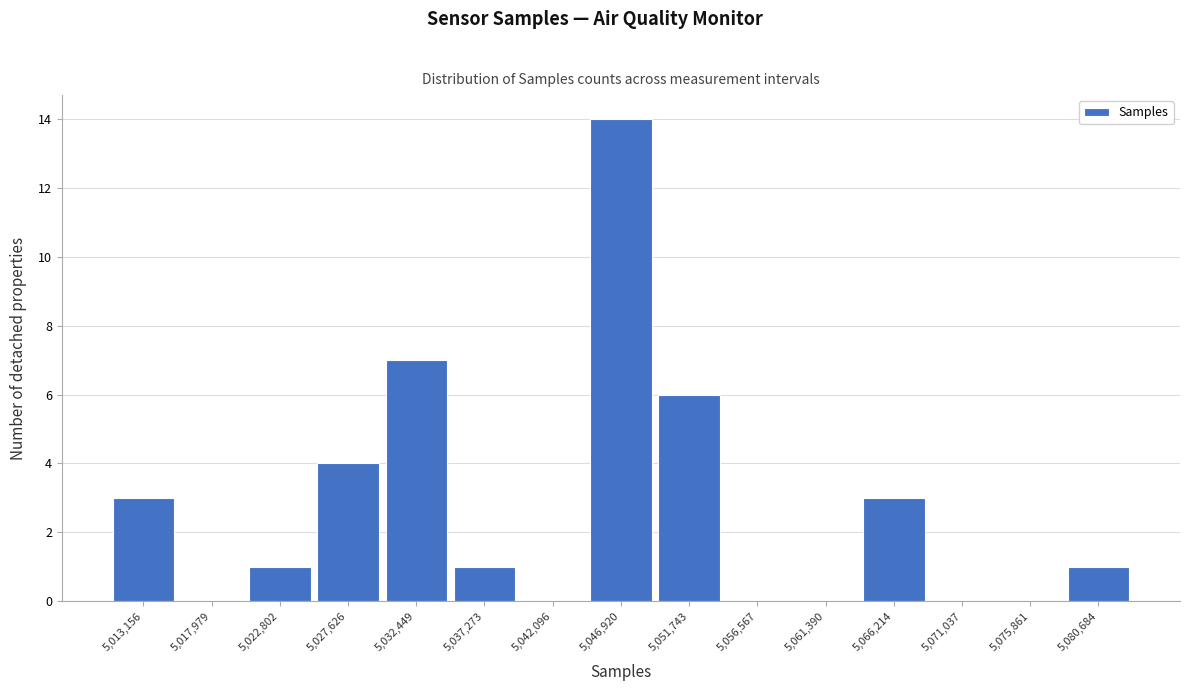

Reading left to right, what are all the values shown in this chart?

5,013,156=3	5,017,979=0	5,022,802=1	5,027,626=4	5,032,449=7	5,037,273=1	5,042,096=0	5,046,920=14	5,051,743=6	5,056,567=0	5,061,390=0	5,066,214=3	5,071,037=0	5,075,861=0	5,080,684=1